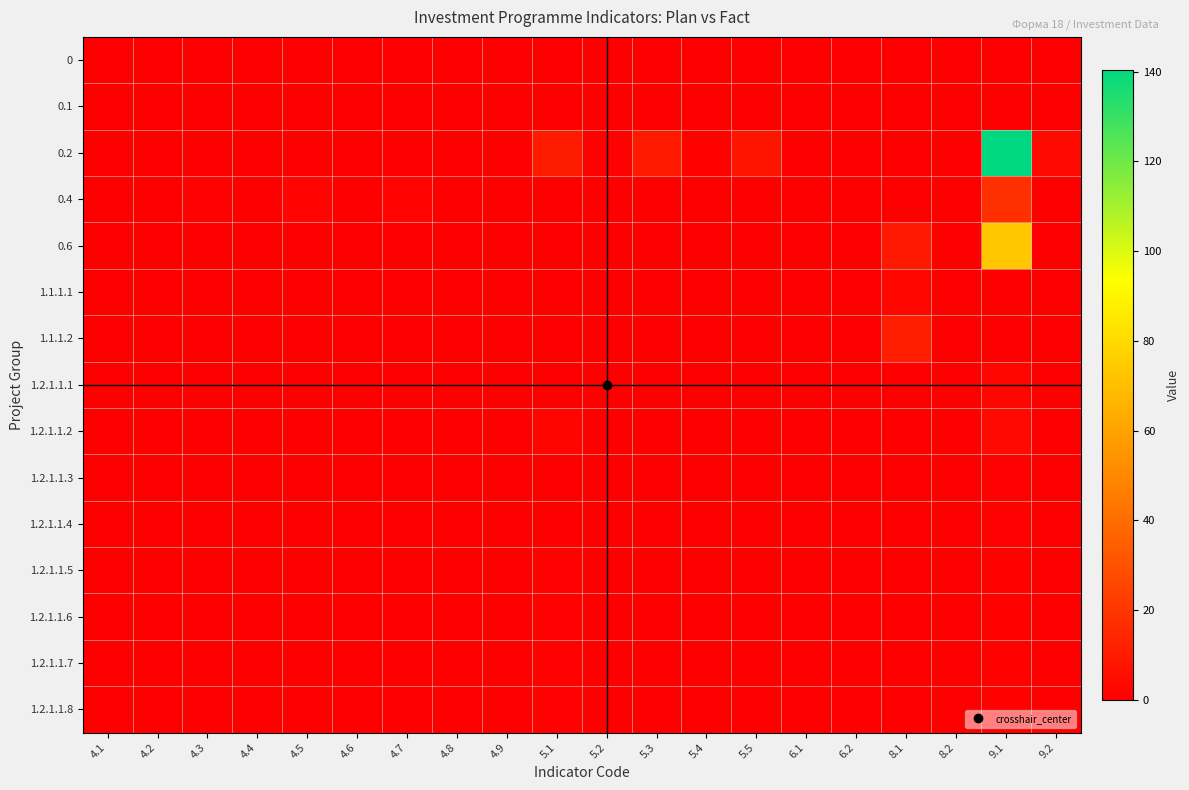

Which series has the widest spread of values?

0.2